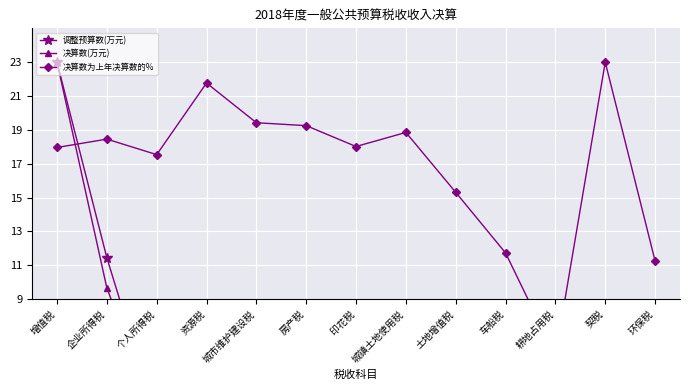

What is the sum of all 决算数为上年决算数的% values?

218.2